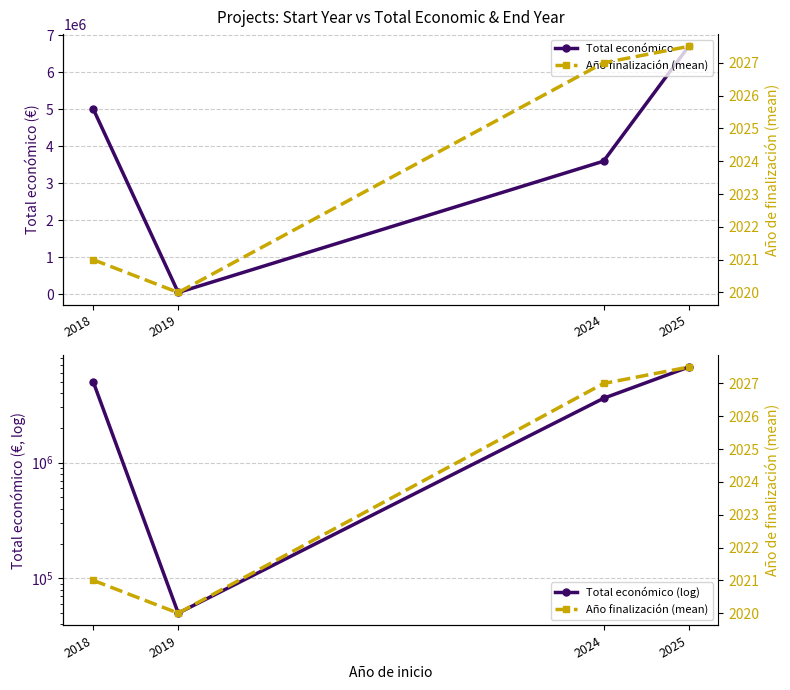

How many values in the Año finalización (mean) series exceed 2027?

1